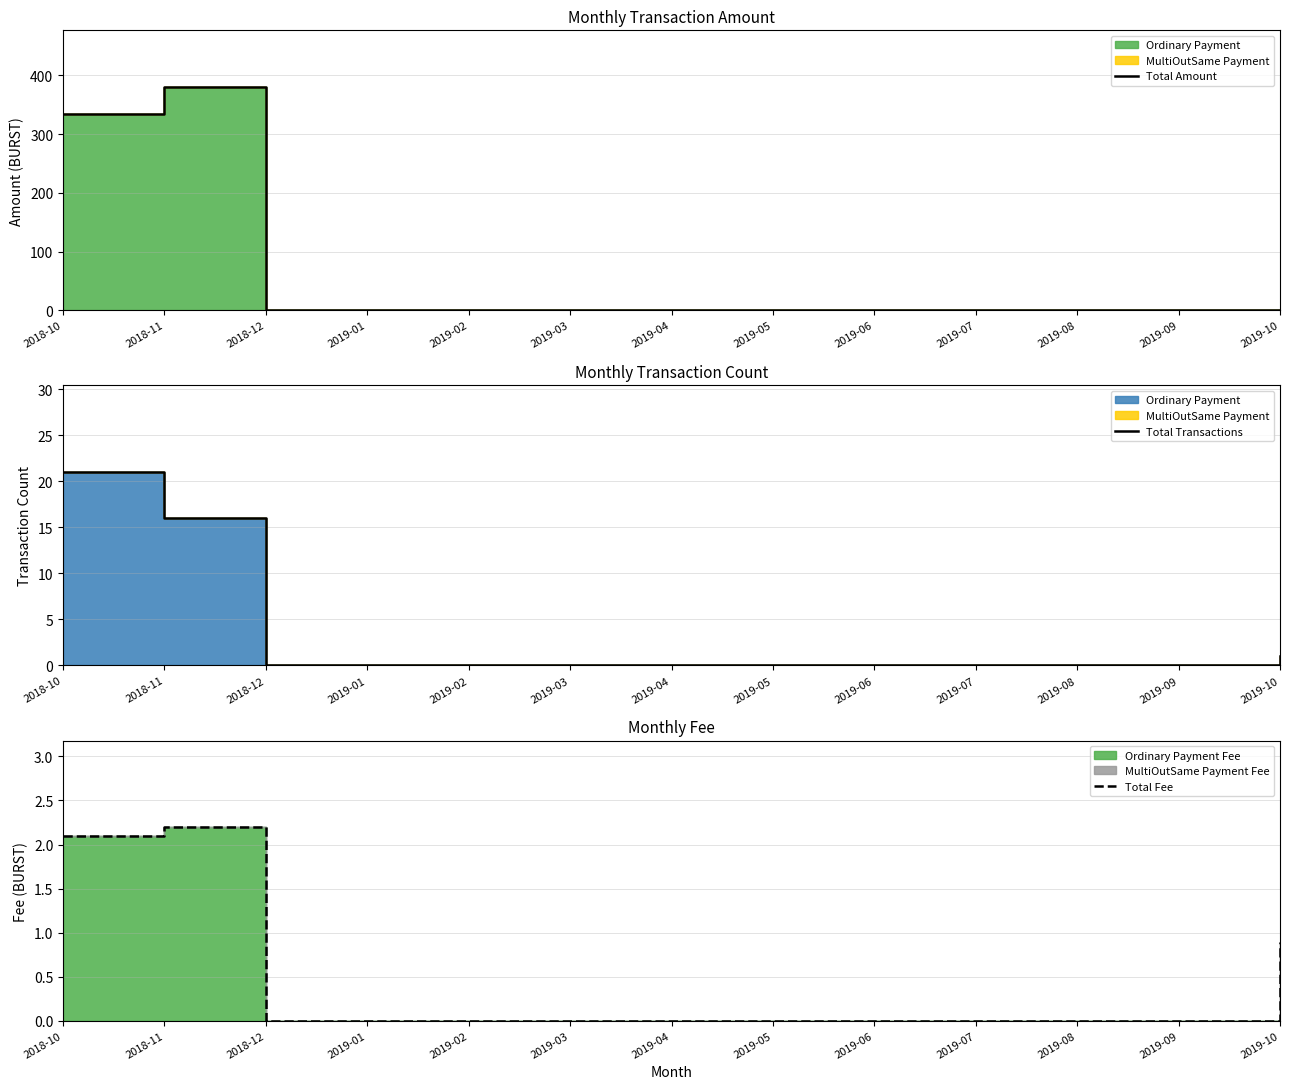

Which series has the largest total across all categories?

Total Amount